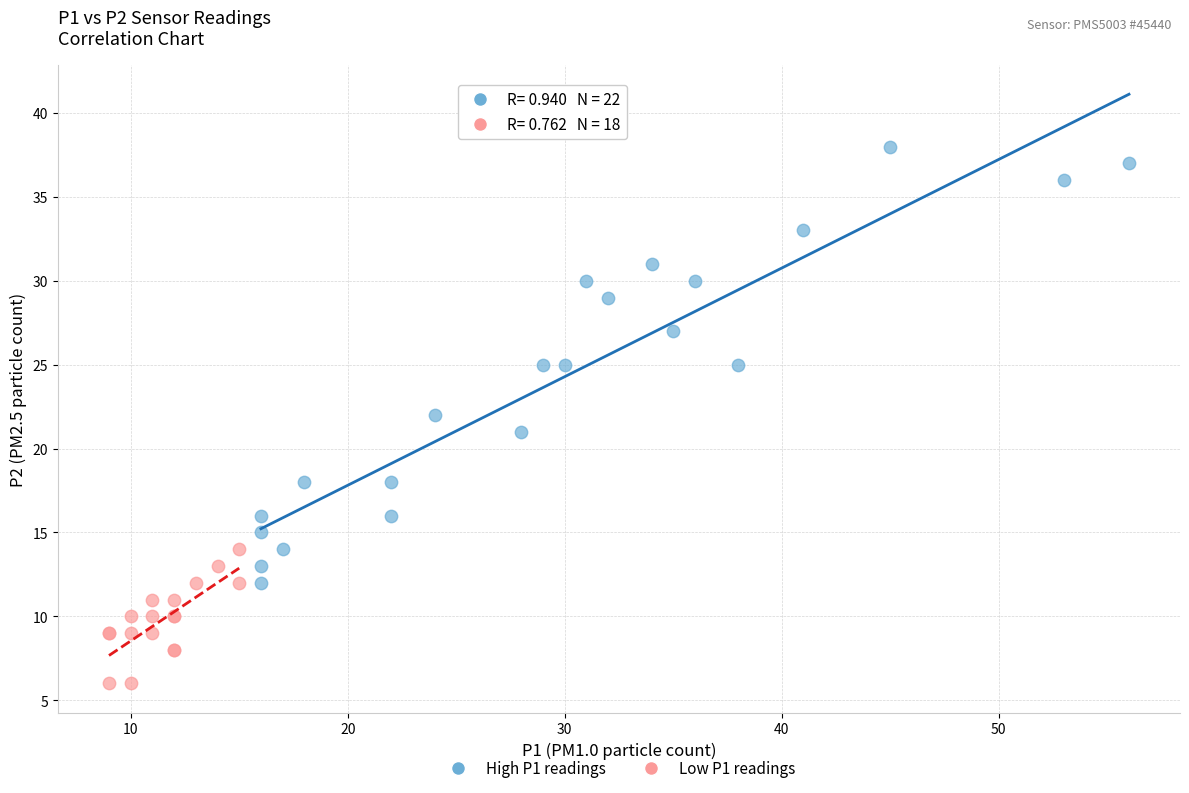

What are all the series names shown in the legend?

High P1 readings, Low P1 readings